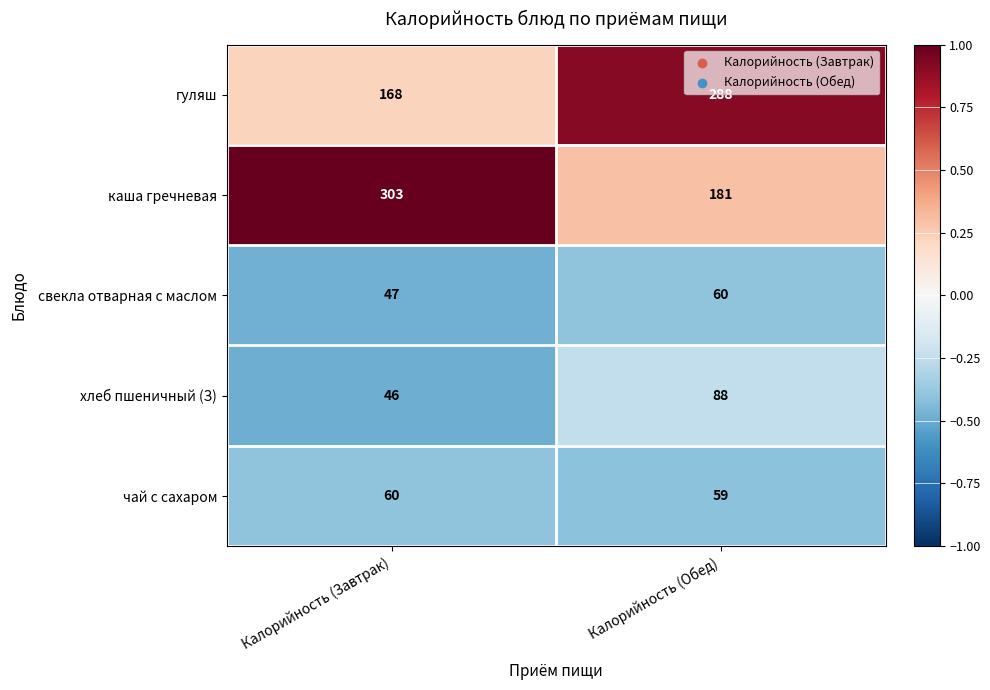

Which series has the largest total across all categories?

каша гречневая